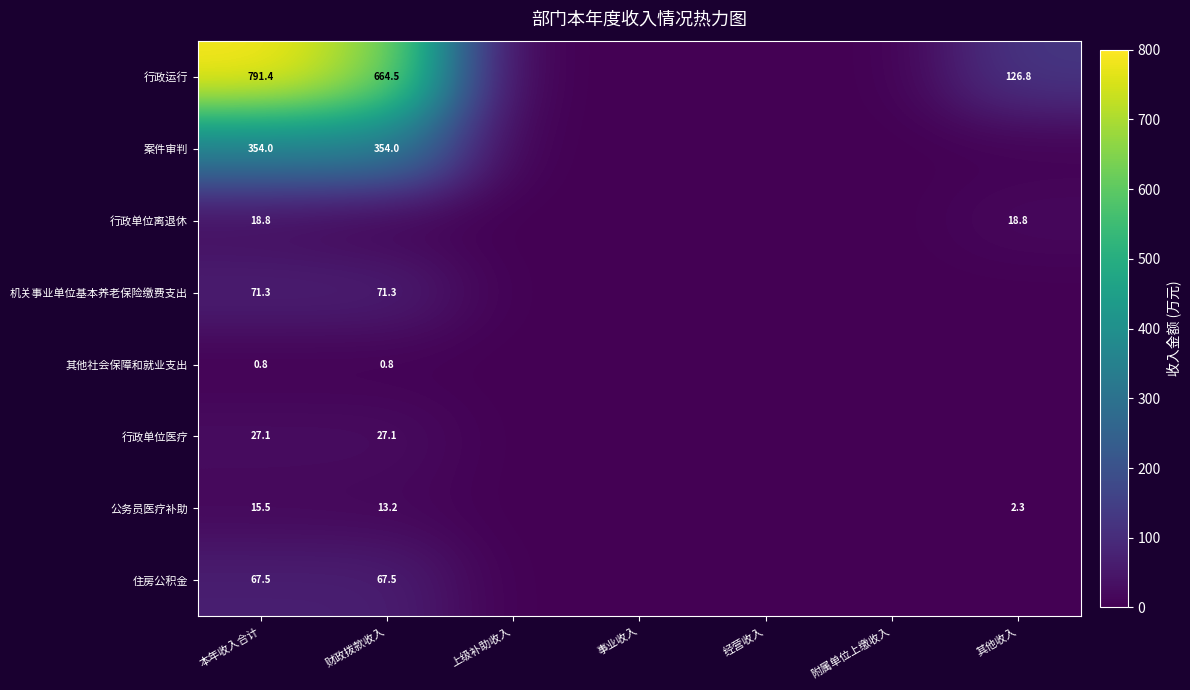

What is the sum of the 行政单位离退休 values at 其他收入 and 本年收入合计?

37.6